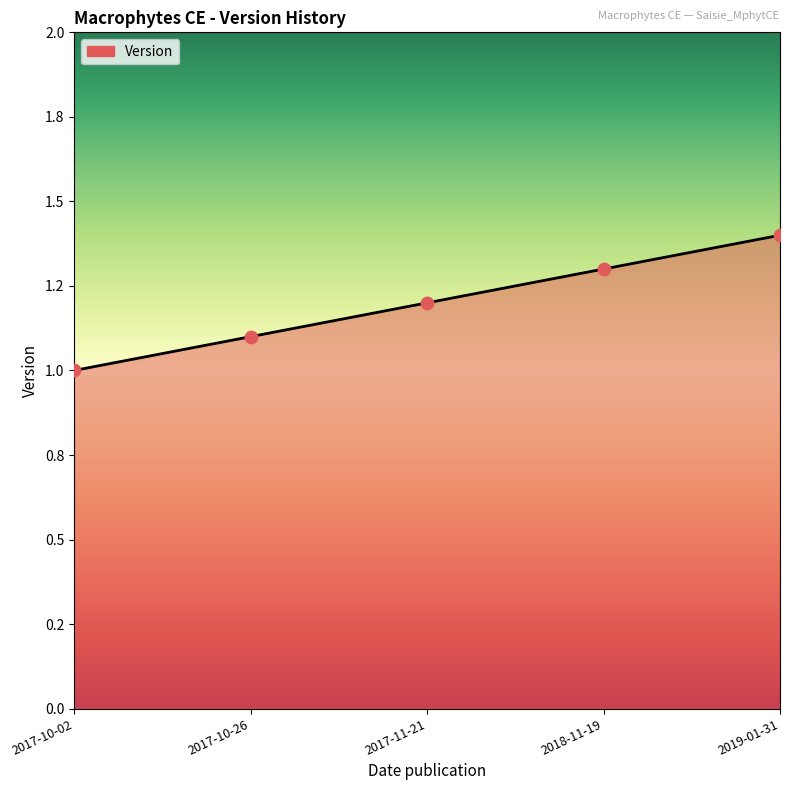

What is the change in value from 2017-10-26 to 2017-11-21?

+0.1